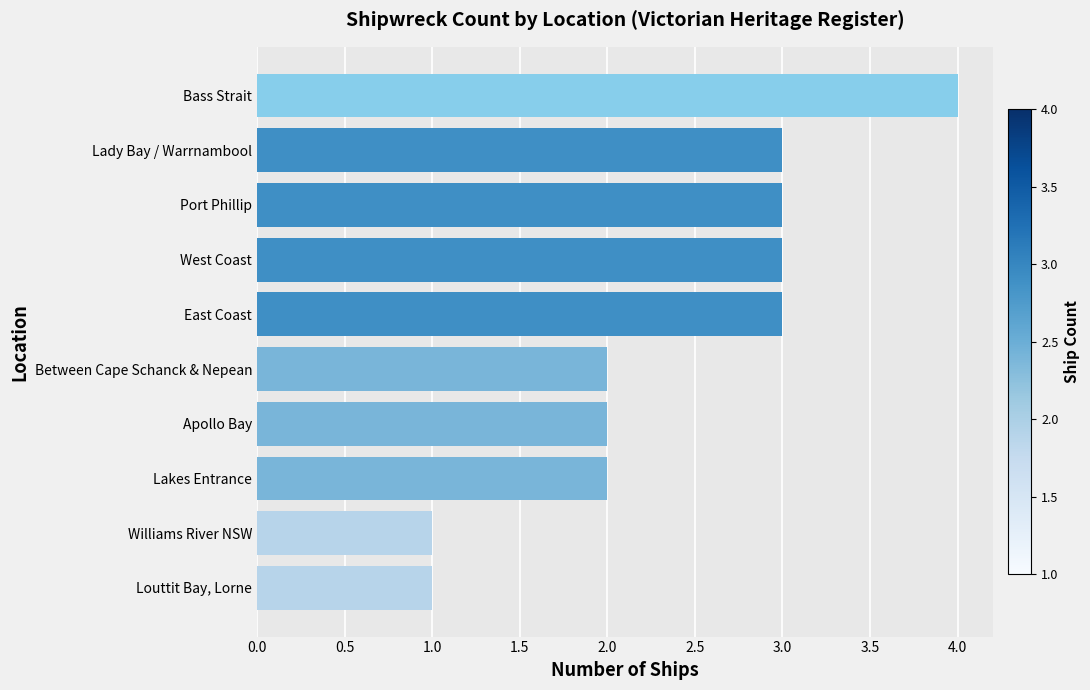

What is the average value?

2